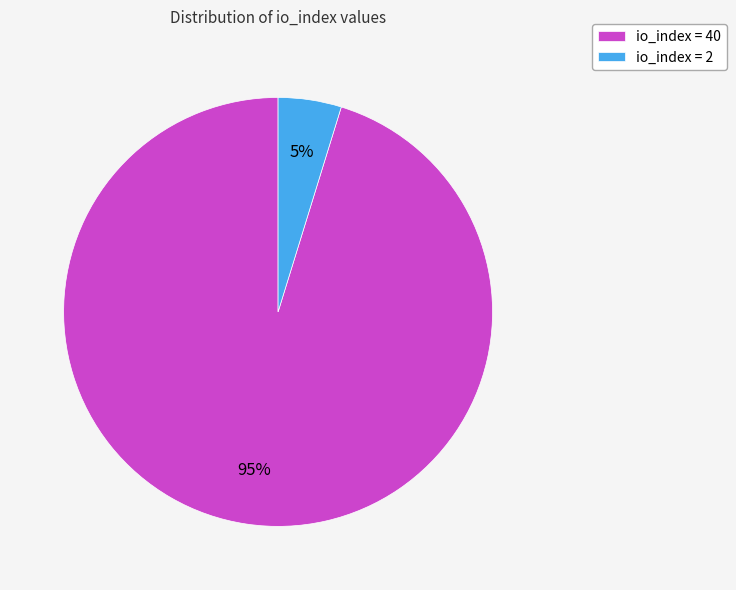

The io_index = 40 slice represents 84% of the pie. True or false?

False